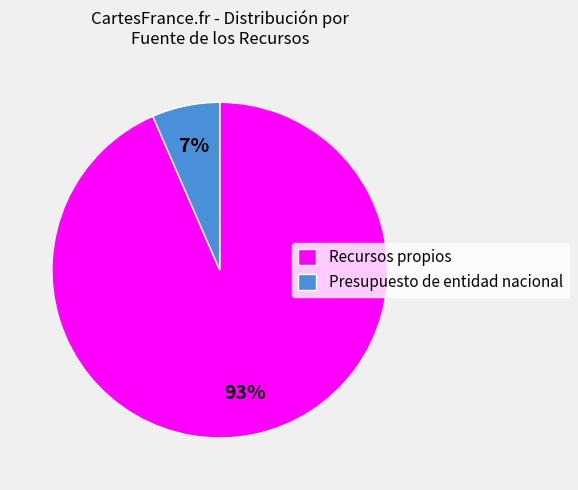

Between Recursos propios and Presupuesto de entidad nacional, which is larger?

Recursos propios